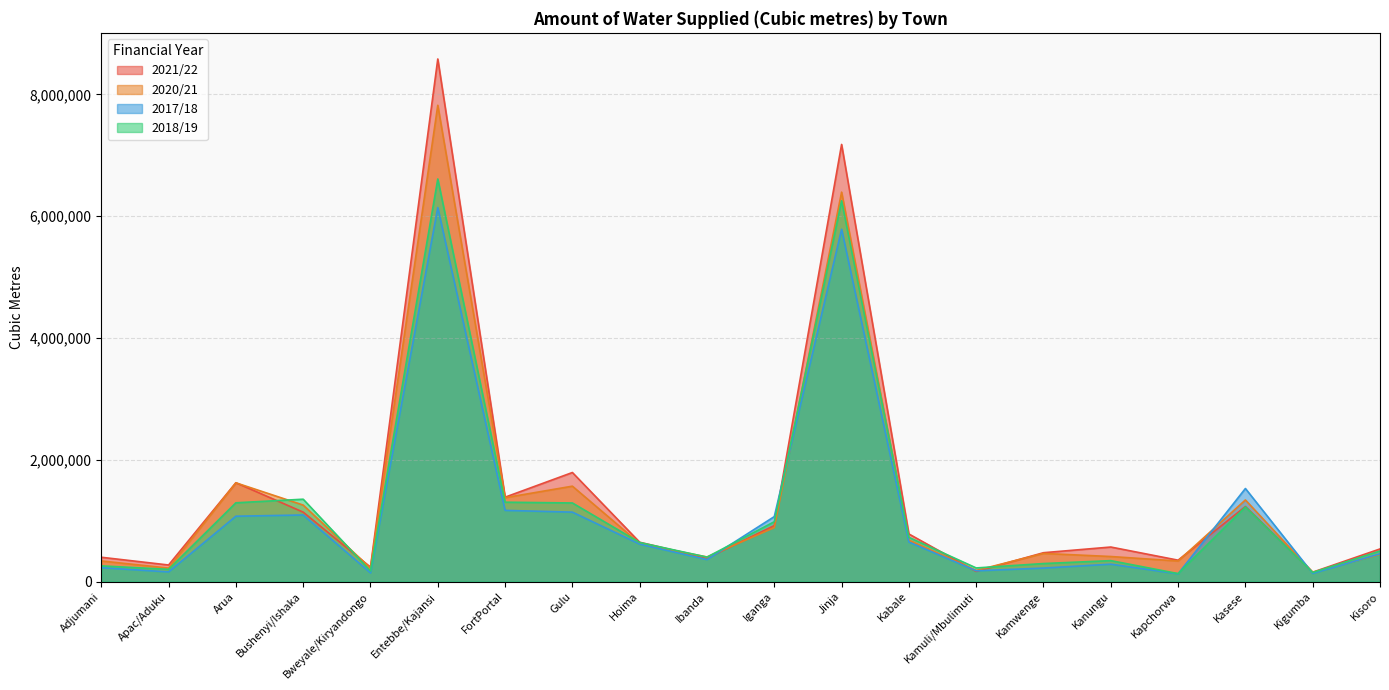

Reading left to right, list all the values displayed in this chart.

2021/22: 398812	271519	1622989	1139650	236291	8583162	1385573	1790802	645395	385106	919293	7179452	780994	166460	473499	566763	350830	1232214	153875	535383
2020/21: 337945	220714	1621385	1255870	219724	7822682	1377053	1566460	625244	402770	886106	6396073	677776	182897	461592	410978	337006	1339828	151552	446374
2017/18: 227717	158077	1072985	1093113	142342	6141873	1168783	1139939	614581	360631	1066590	5786397	649283	176428	221201	284998	126893	1528033	133992	456059
2018/19: 257206	200363	1293281	1352291	173317	6612163	1303271	1290465	641162	401347	982780	6253997	725791	223209	295498	343330	130387	1224786	149227	501396